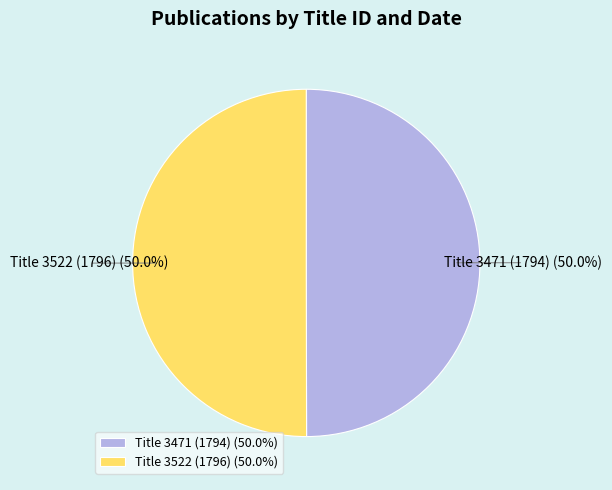

The Title 3522 (1796) slice represents 62% of the pie. True or false?

False